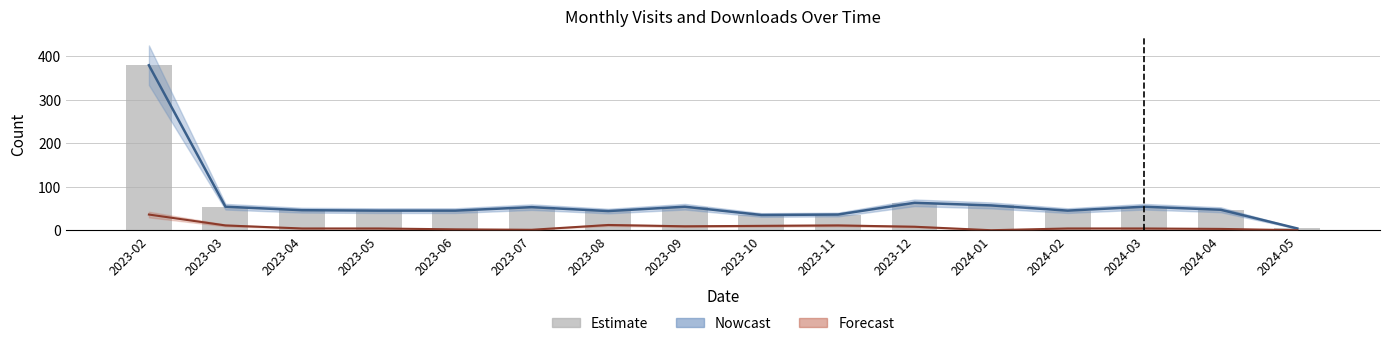

At which label does monthly_visit reach its peak?

2023-02